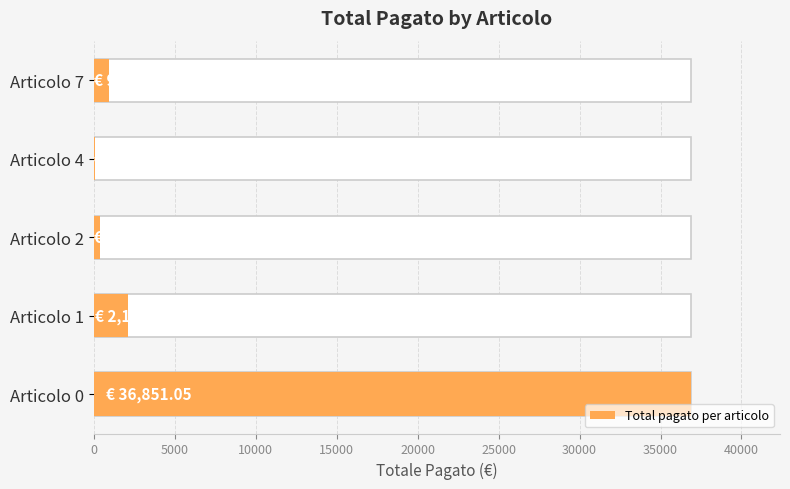

What is the sum of the values at Articolo 0 and Articolo 7?

37768.1